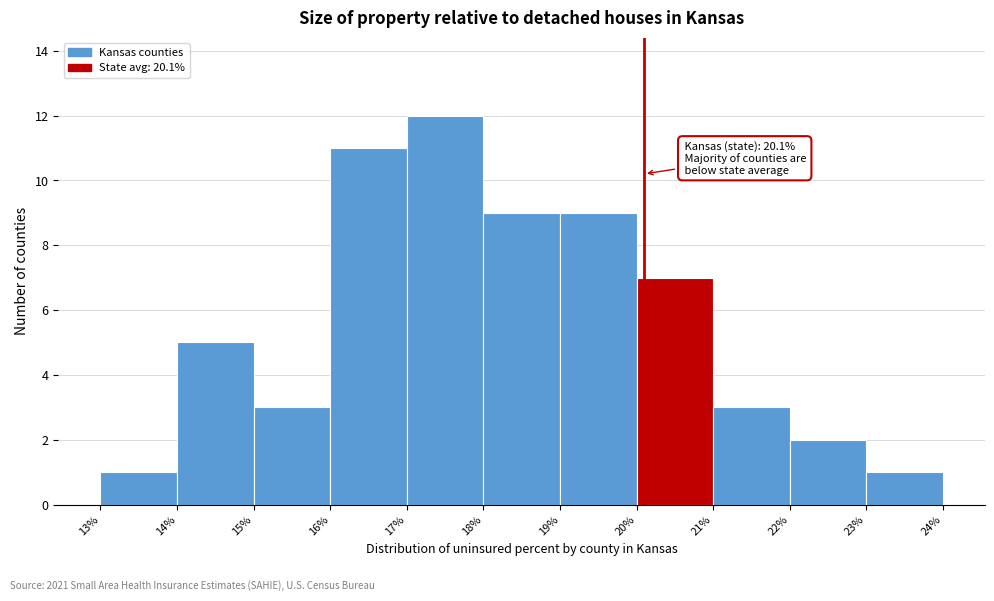

Over which range of the x-axis is the bar tallest?

17% to 18%